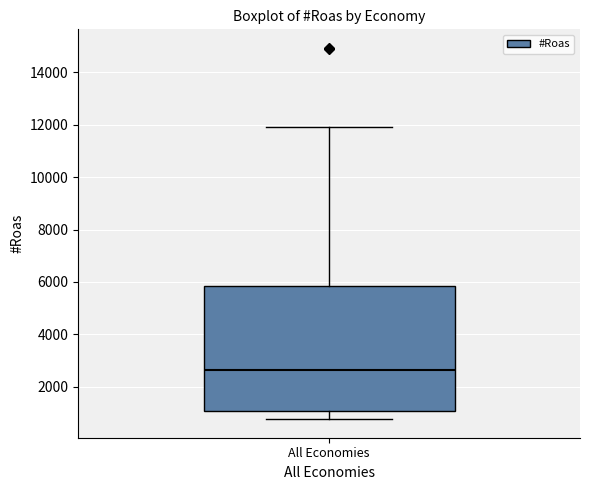

Where does the upper whisker of the box for All Economies end on the y-axis? The values are not printed on the chart, so give them approximately, as read against the axis.

11800